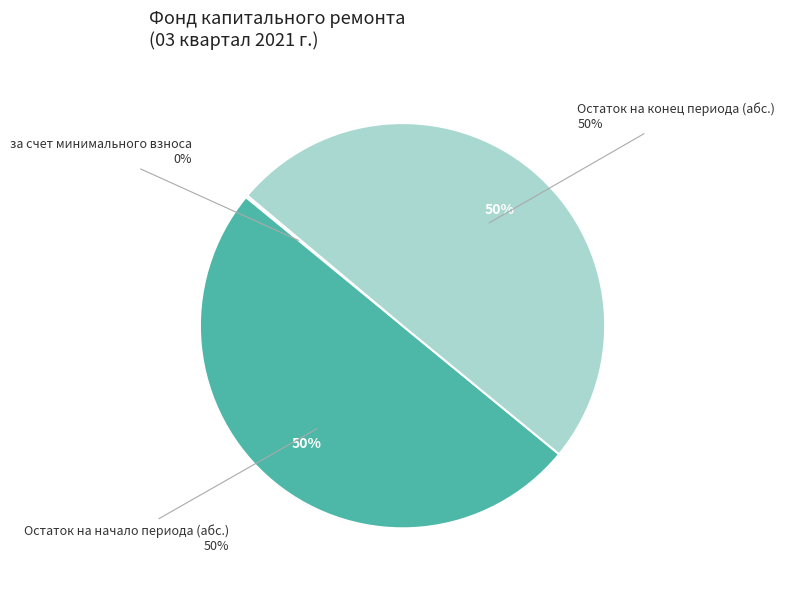

To the nearest percent, what is the average slice percentage?

33%